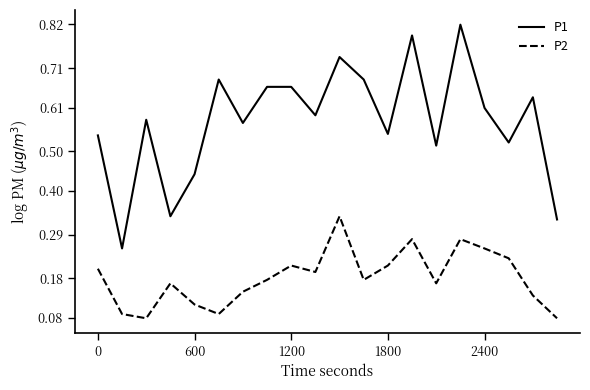

Which series has the largest total across all categories?

P1